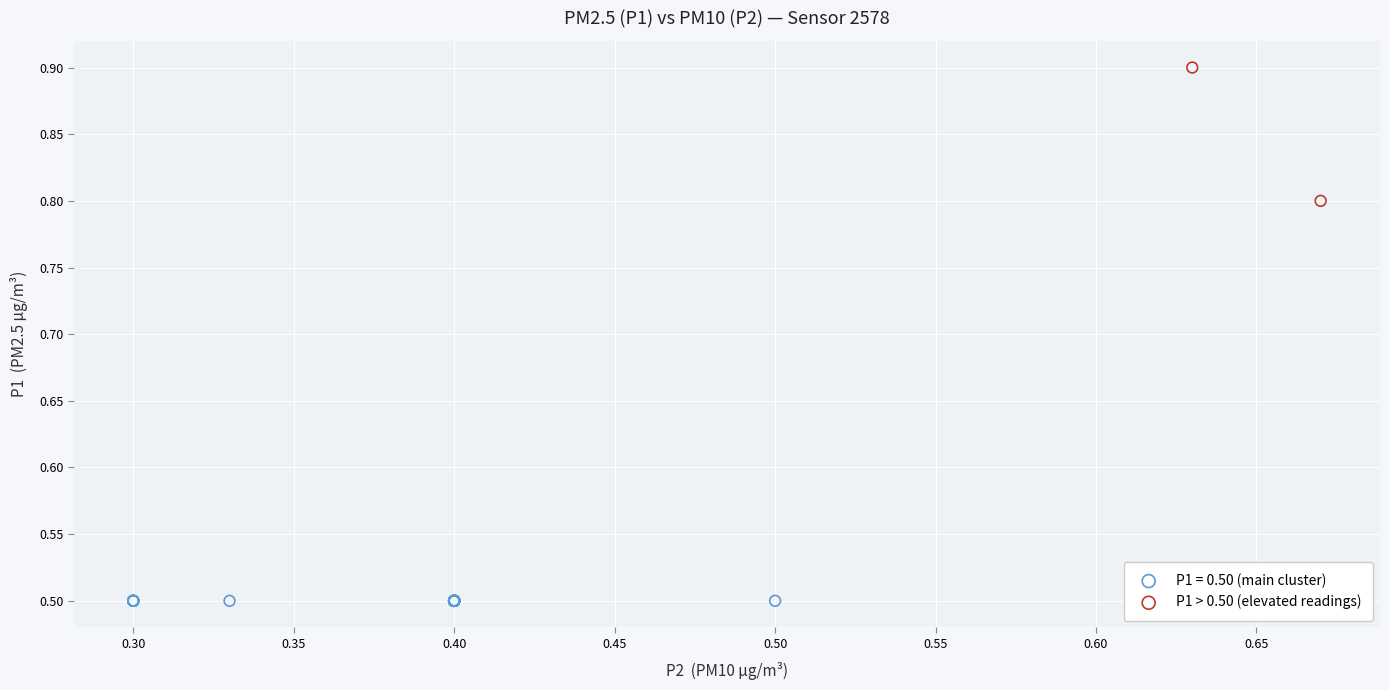

What are all the series names shown in the legend?

P1 = 0.50 (main cluster), P1 > 0.50 (elevated readings)